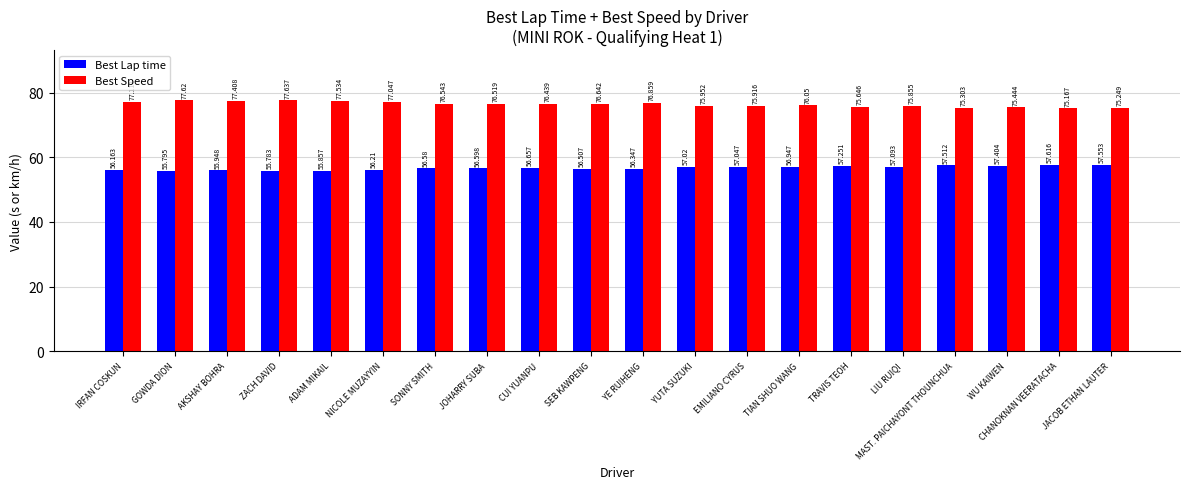

The value of Best Lap time at GOWDA DION is 72.8. True or false?

False